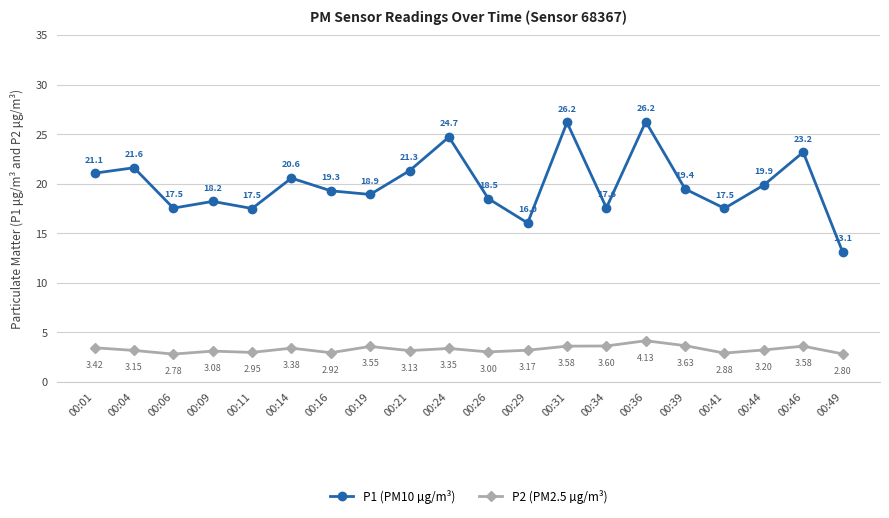

Rank the series by their maximum value, from highest to lowest.

P1 (PM10 µg/m³), P2 (PM2.5 µg/m³)